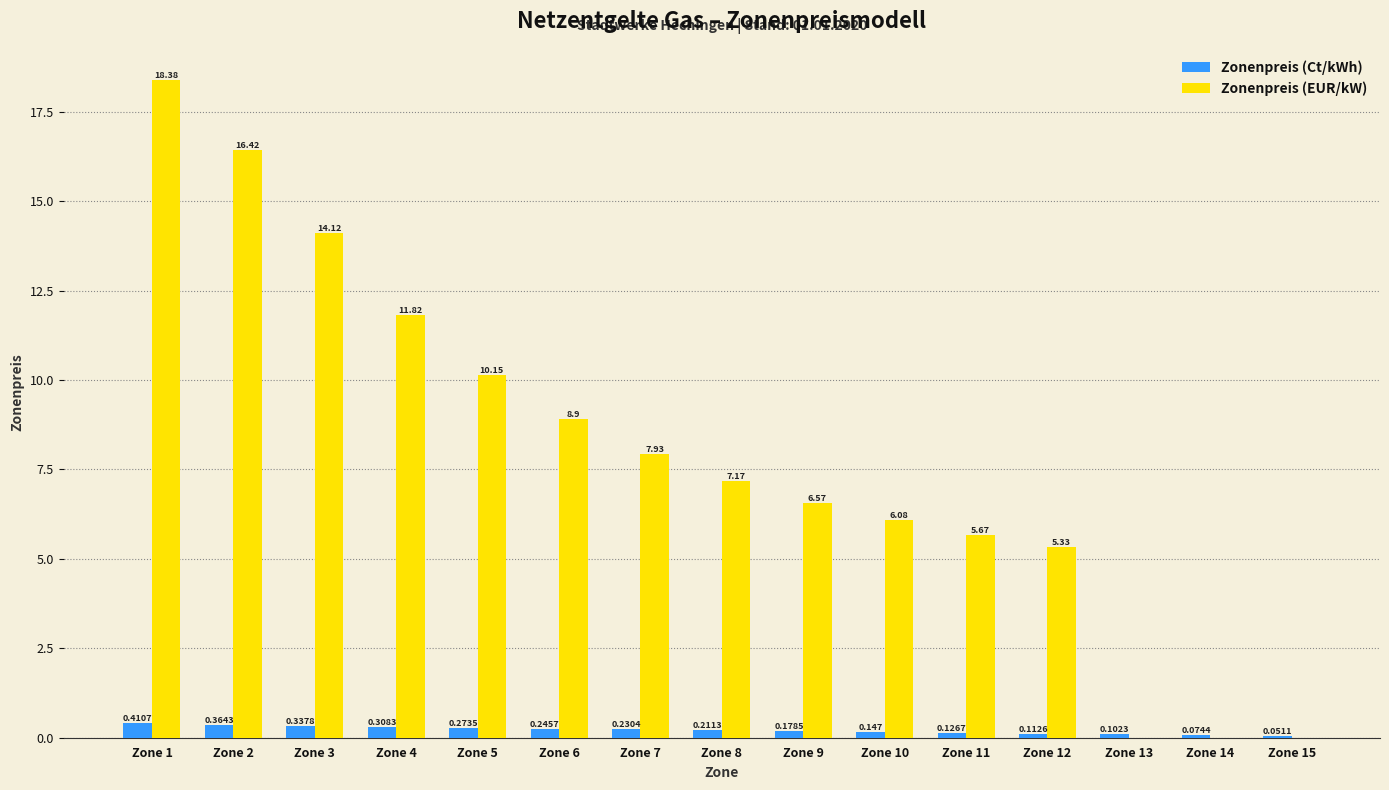

How many Zonenpreis (Ct/kWh) values are between 0 and 1?

15